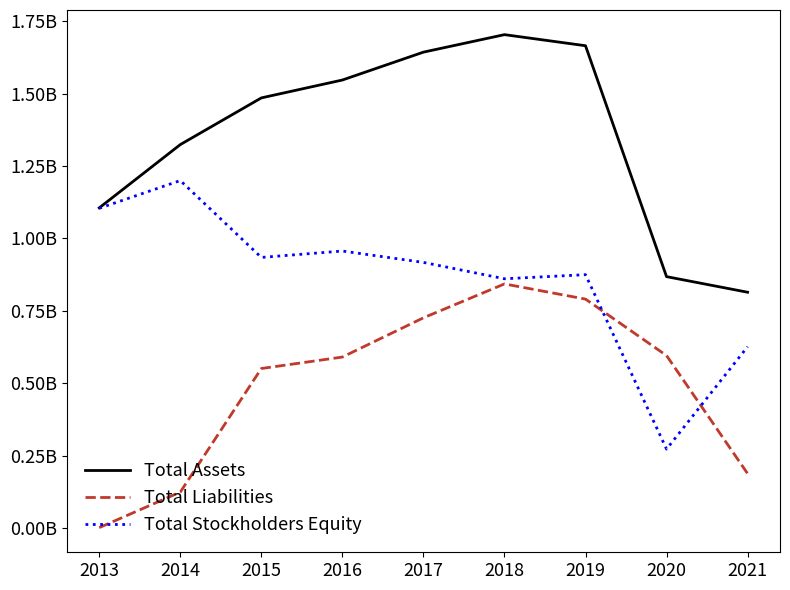

Does the chart display data point markers on the line(s)?

No